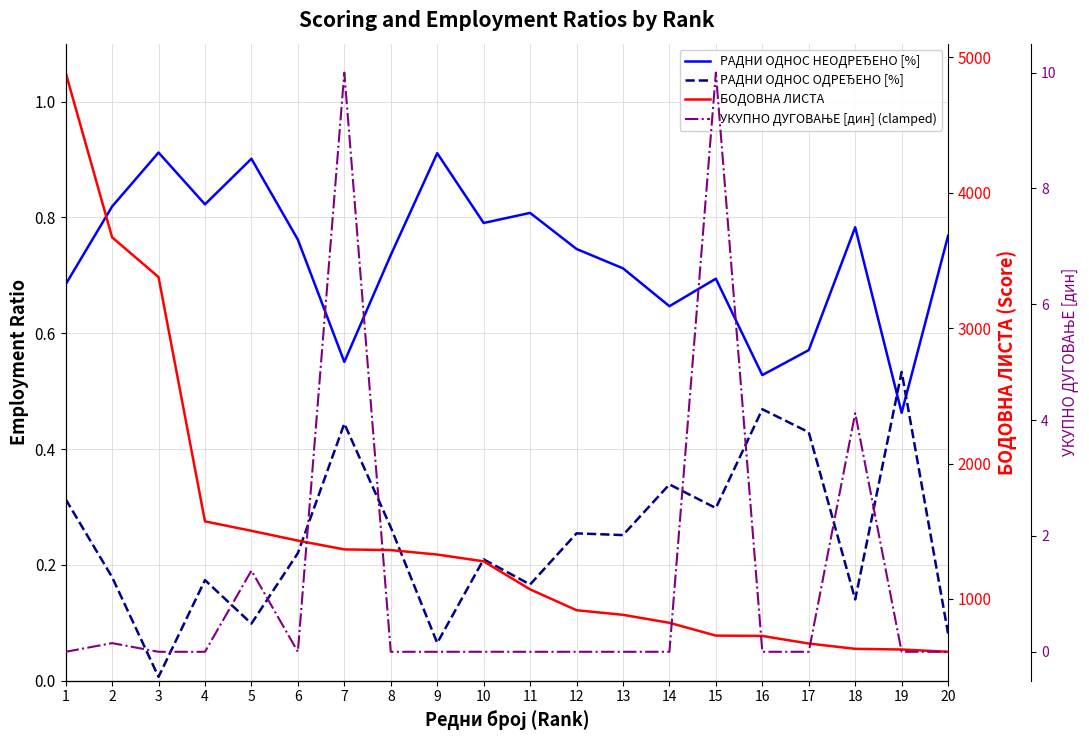

The value of УКУПНО ДУГОВАЊЕ [дин] (clamped) at 7 is 17.5. True or false?

False